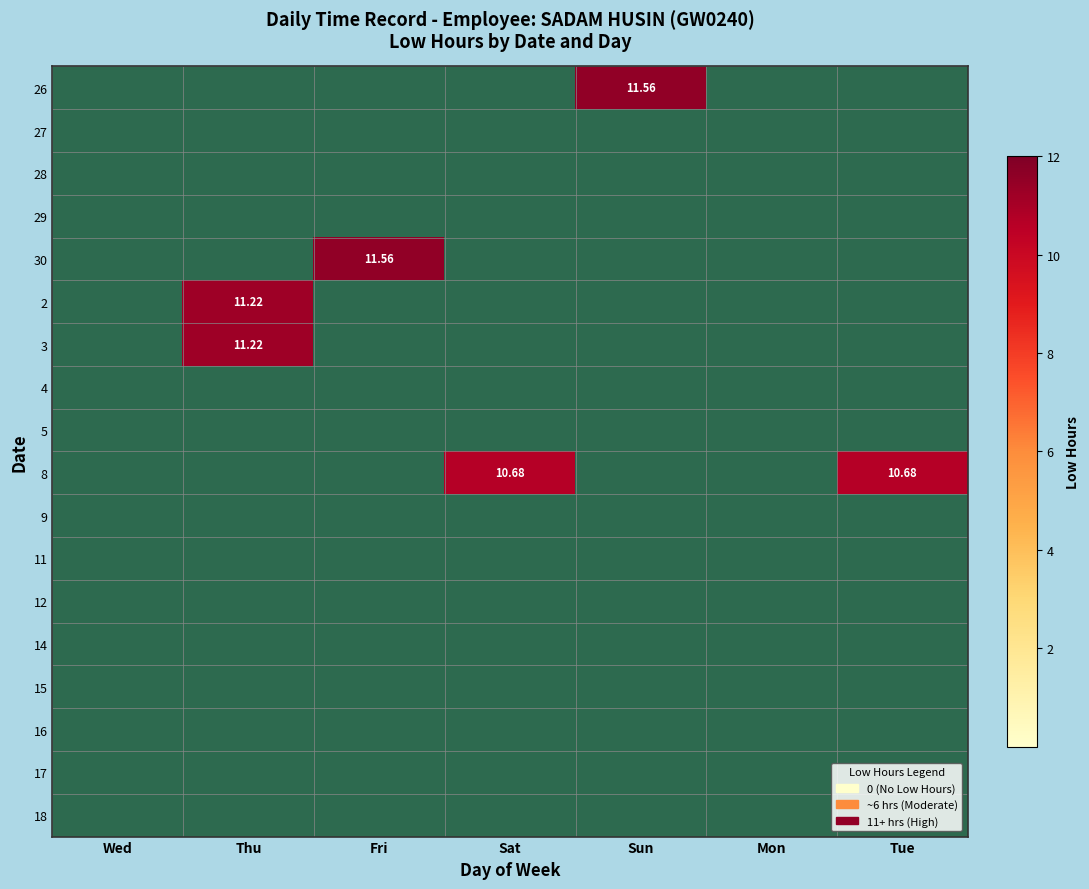

Is the value of 26 at Wed greater than the value of 28 at Sat?

No